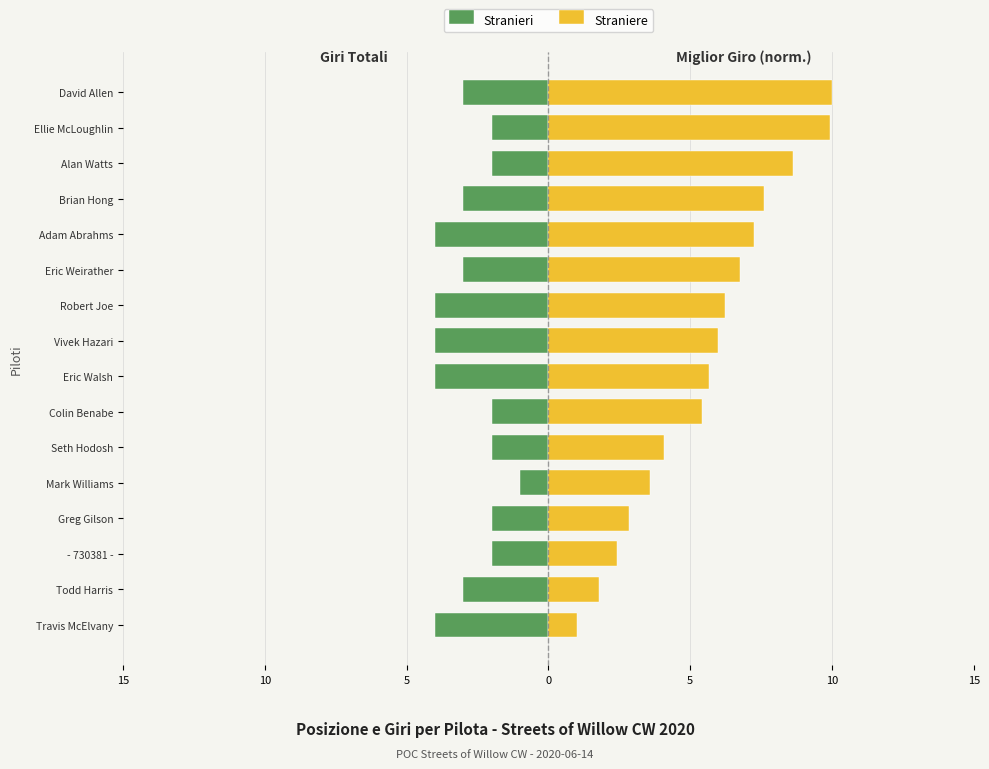

Is the value of Stranieri at Alan Watts greater than the value of Straniere at Eric Weirather?

No